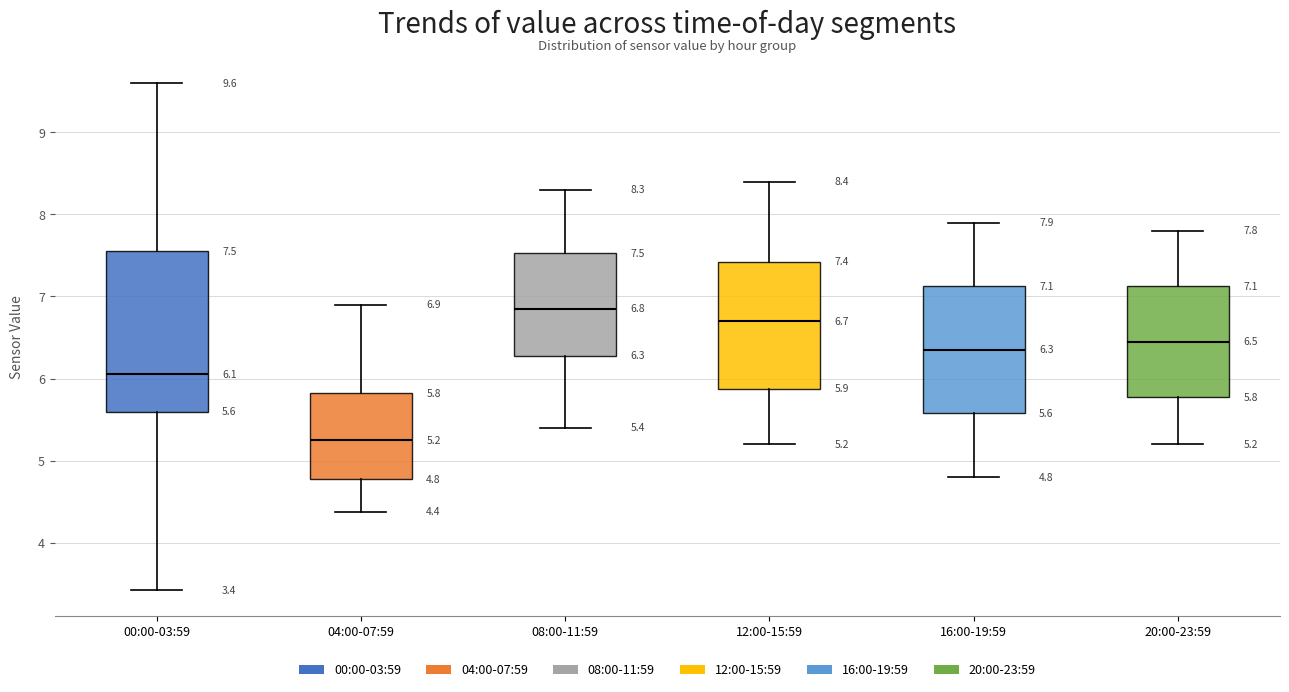

Which box's median line is the highest?

08:00-11:59